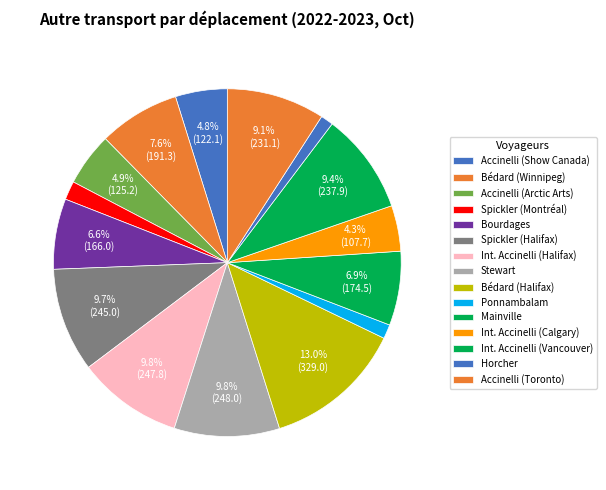

How many slices are in this pie chart?

15